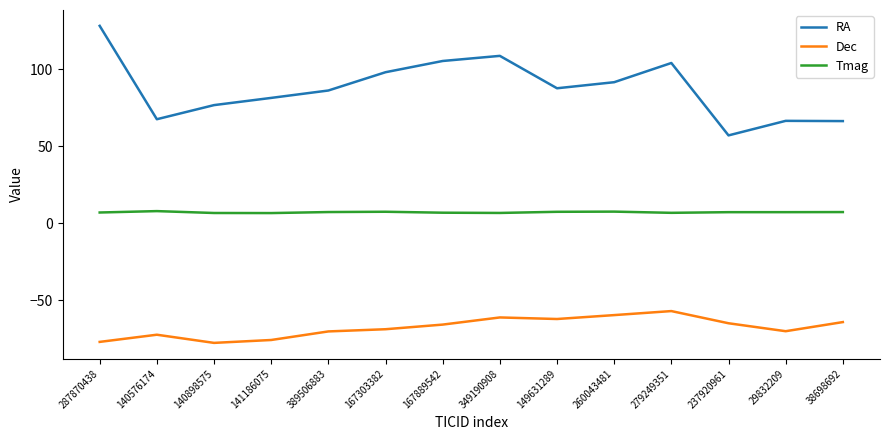

Where is the first local minimum for Dec?

140898575